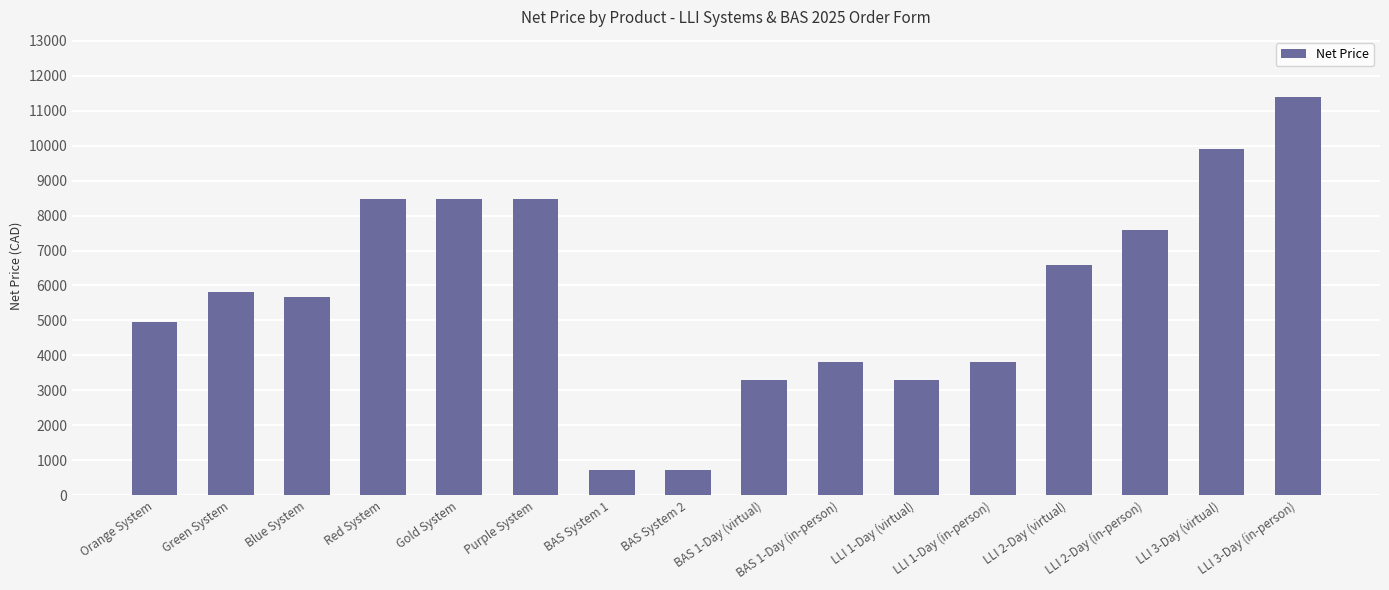

Reading left to right, extract all data points from this chart.

Orange System=4944.5	Green System=5824.5	Blue System=5665.0	Red System=8464.5	Gold System=8464.5	Purple System=8464.5	BAS System 1=718.0	BAS System 2=718.0	BAS 1-Day (virtual)=3300.0	BAS 1-Day (in-person)=3800.0	LLI 1-Day (virtual)=3300.0	LLI 1-Day (in-person)=3800.0	LLI 2-Day (virtual)=6600.0	LLI 2-Day (in-person)=7600.0	LLI 3-Day (virtual)=9900.0	LLI 3-Day (in-person)=11400.0